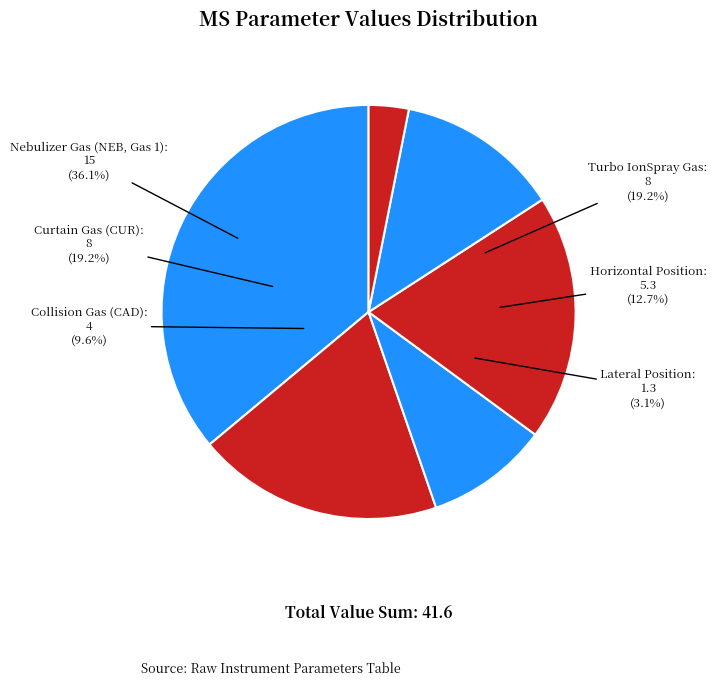

Approximately how many times larger is the value at Horizontal Position compared to Nebulizer Gas (NEB, Gas 1)?

0.4